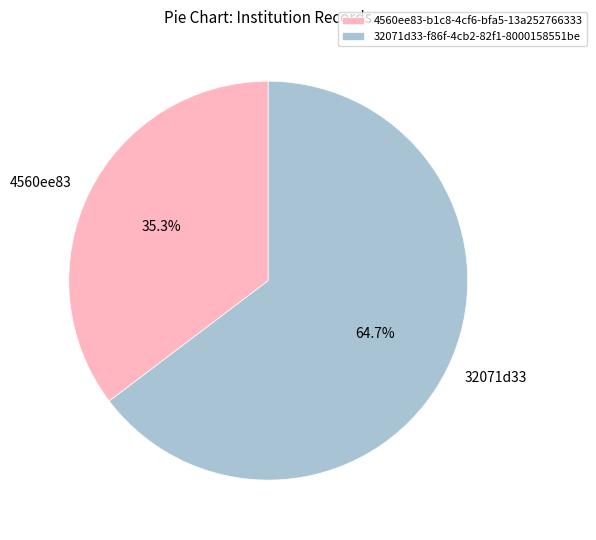

Which category has the biggest portion of the pie?

32071d33-f86f-4cb2-82f1-8000158551be